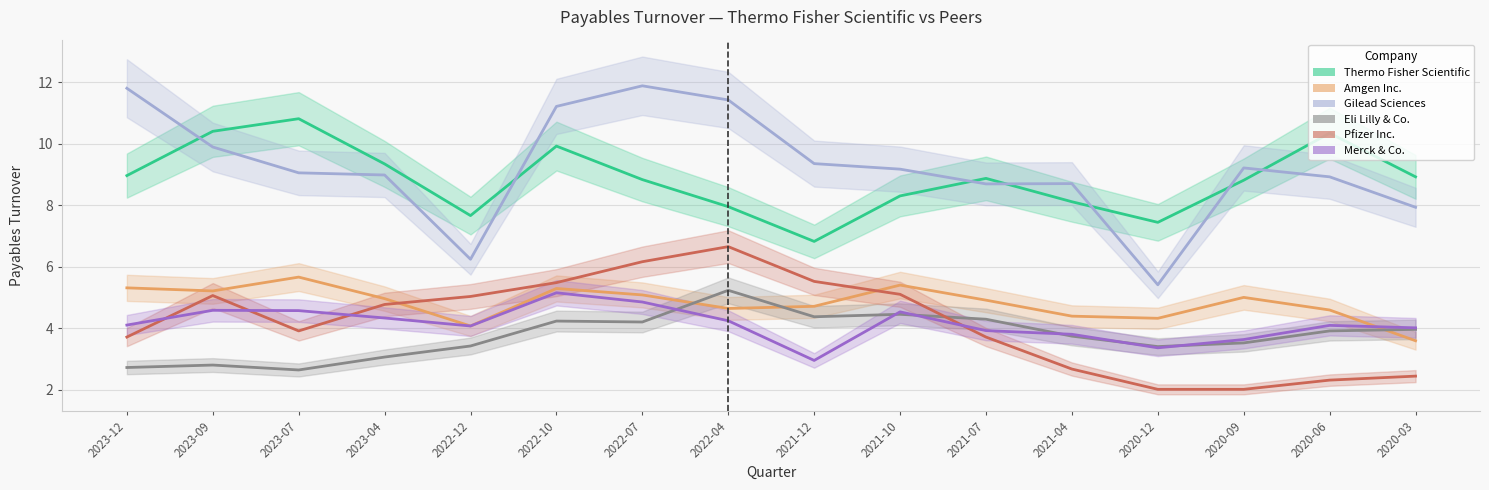

How many interior local peaks does the Gilead Sciences series have?

3